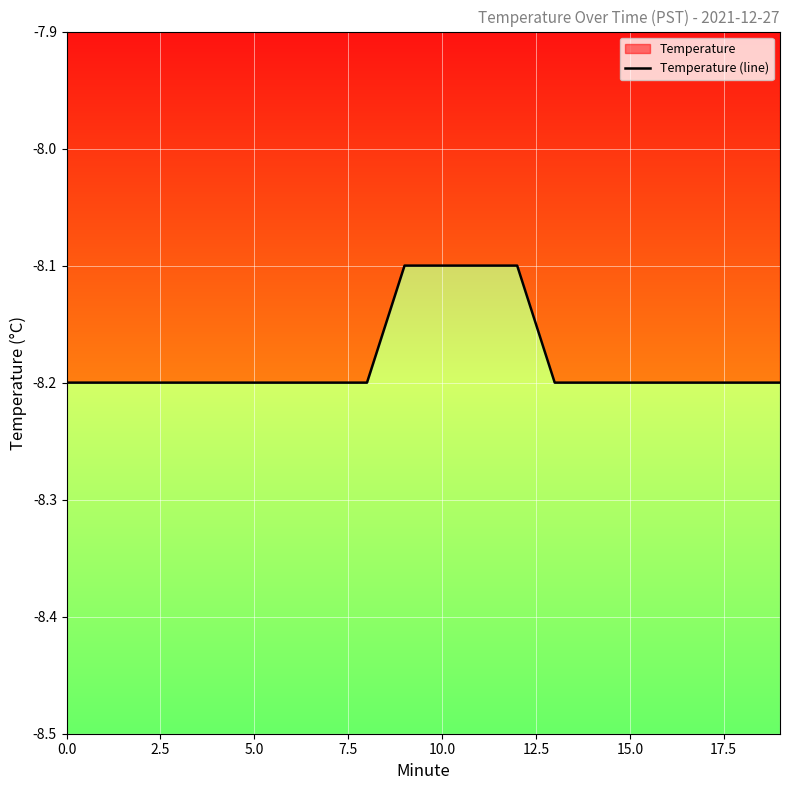

What position from the left is 13?

14